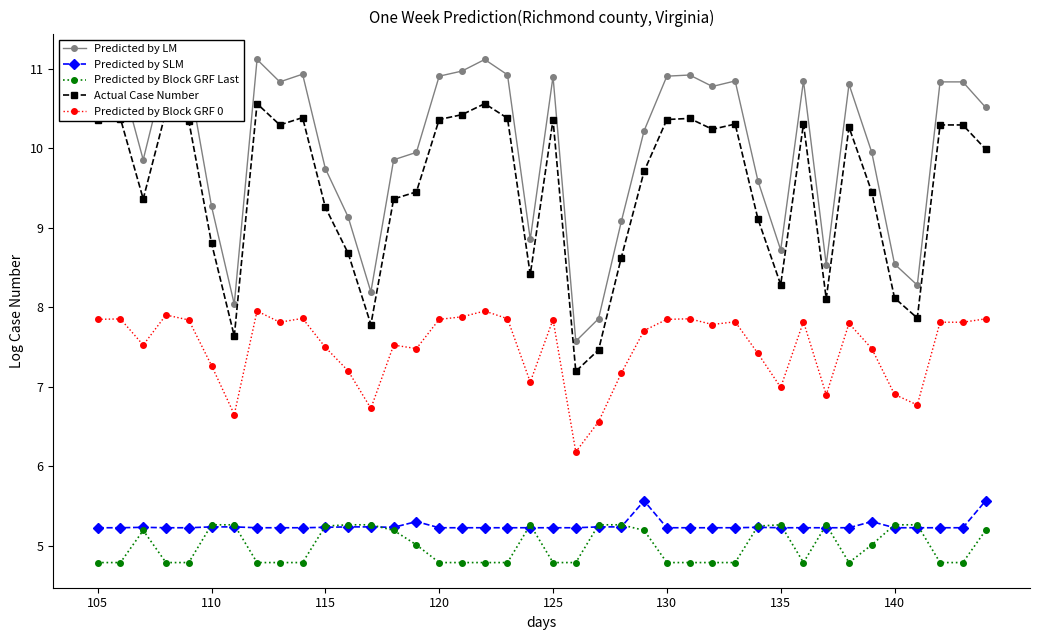

What is the maximum value for Predicted by LM?

11.1